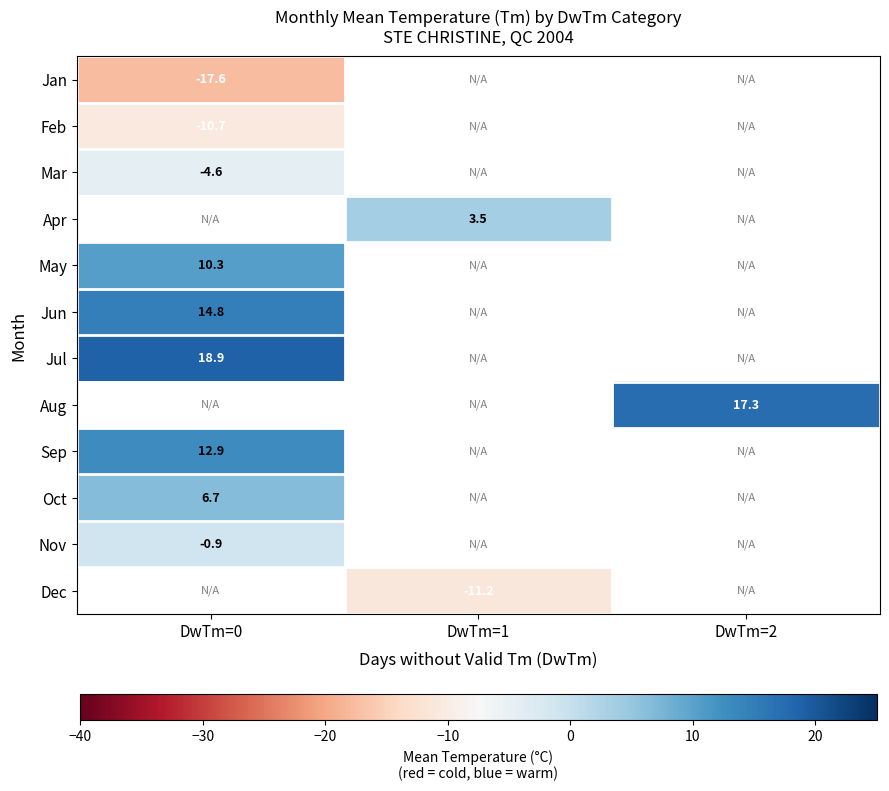

True or false: Jul has a value of 13.2 at DwTm=0.

False